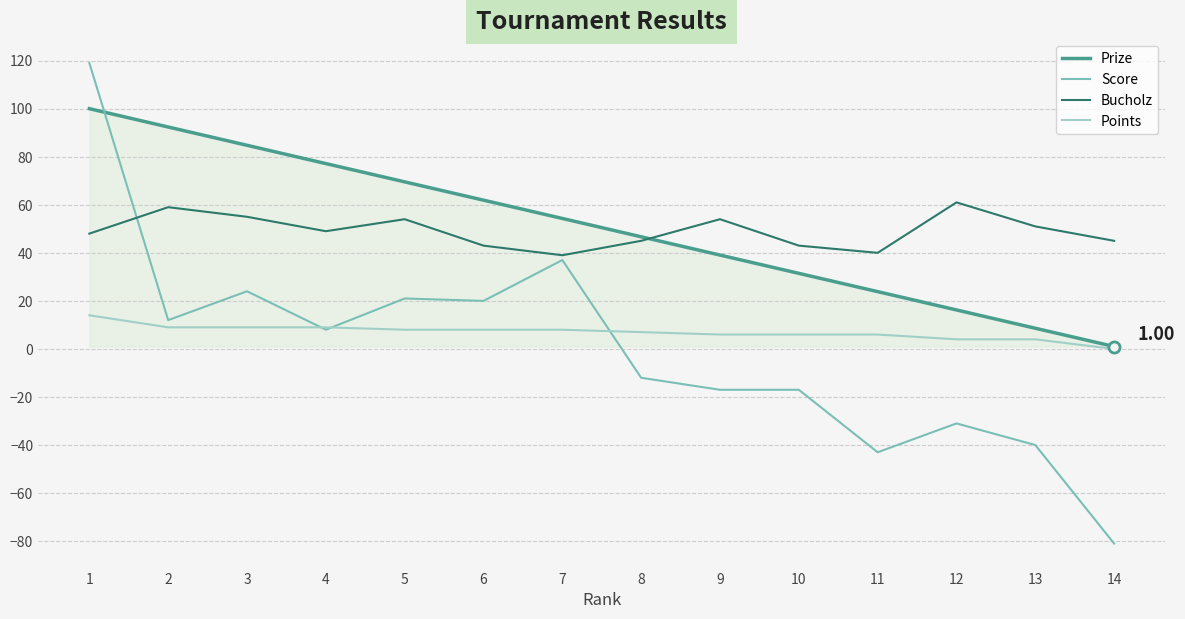

At which category is the sum across all series the highest?

1